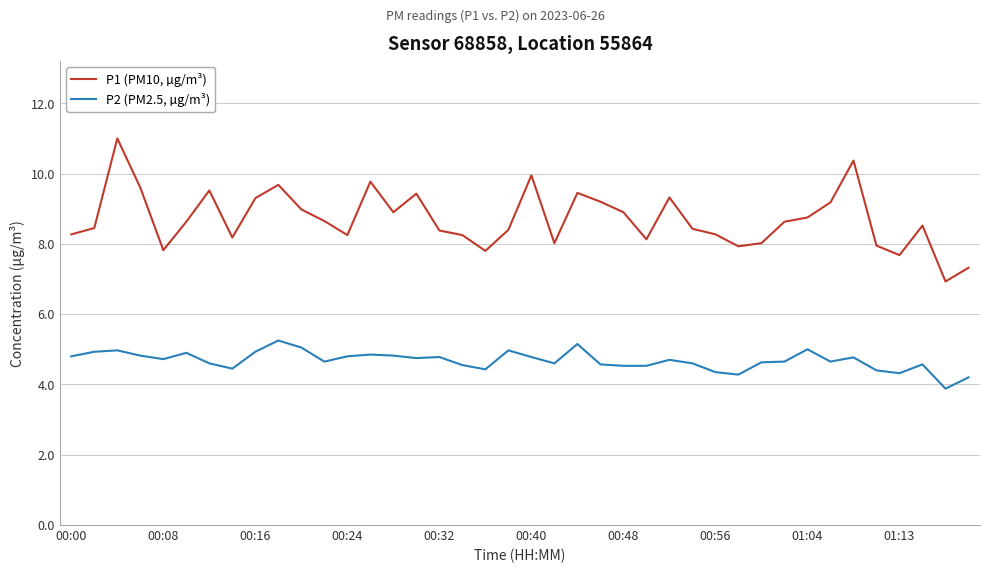

What is the minimum value shown in the chart?

3.9